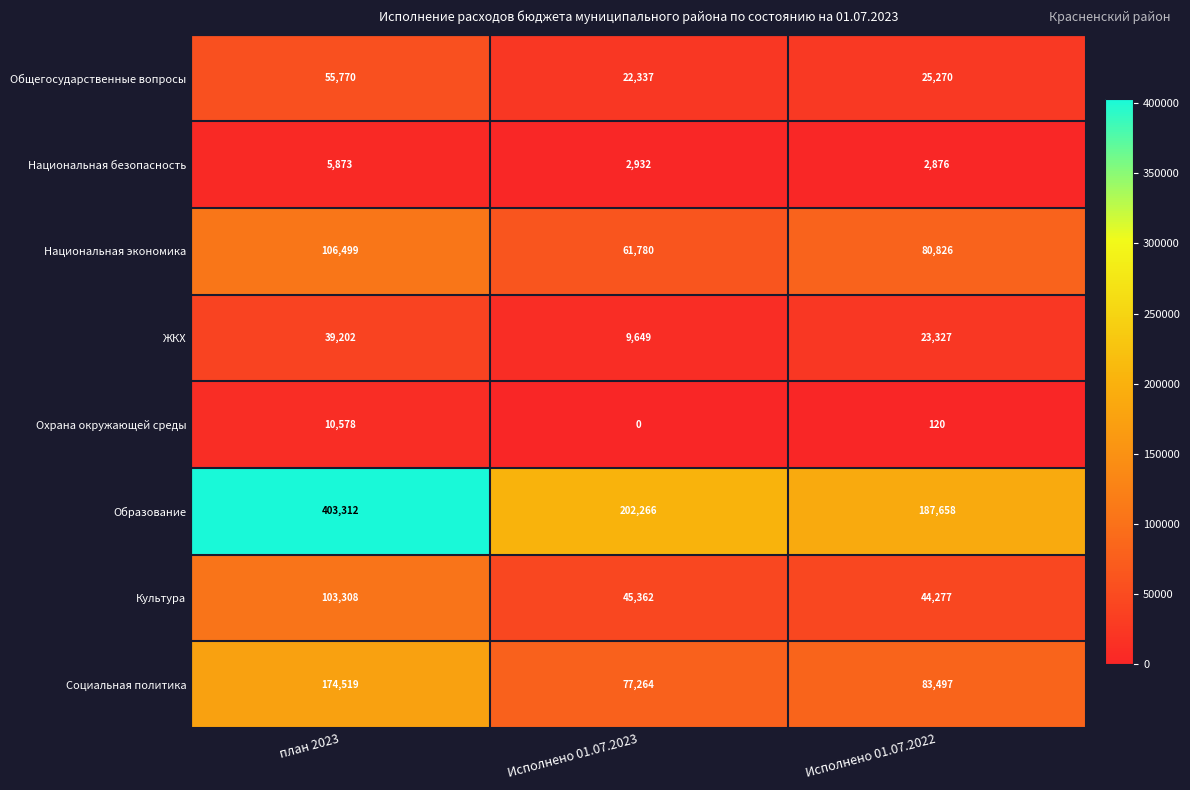

Where is Образование nearest to the value 295485?

Исполнено 01.07.2023